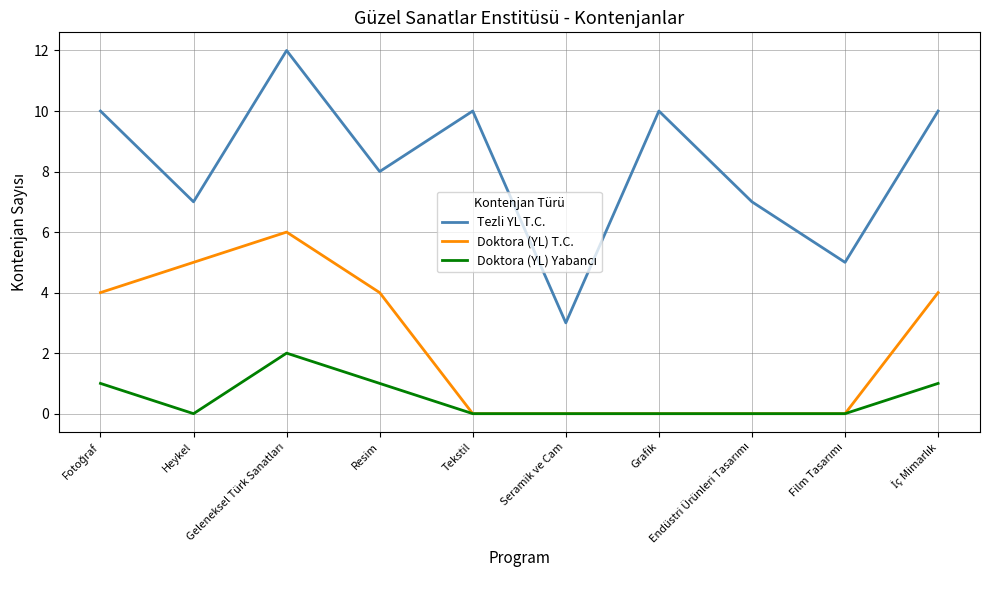

What is the maximum value shown in the chart?

12